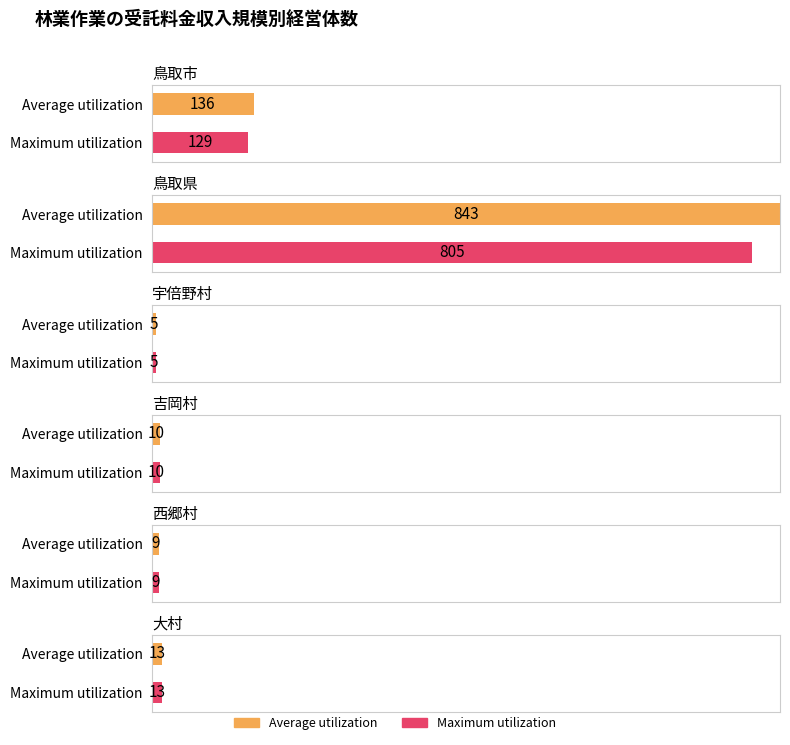

At which label does Average utilization reach its minimum?

宇倍野村